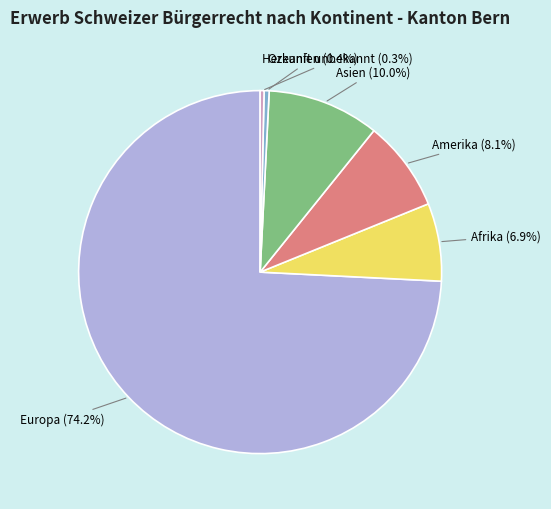

What is the largest slice in the pie chart?

Europa